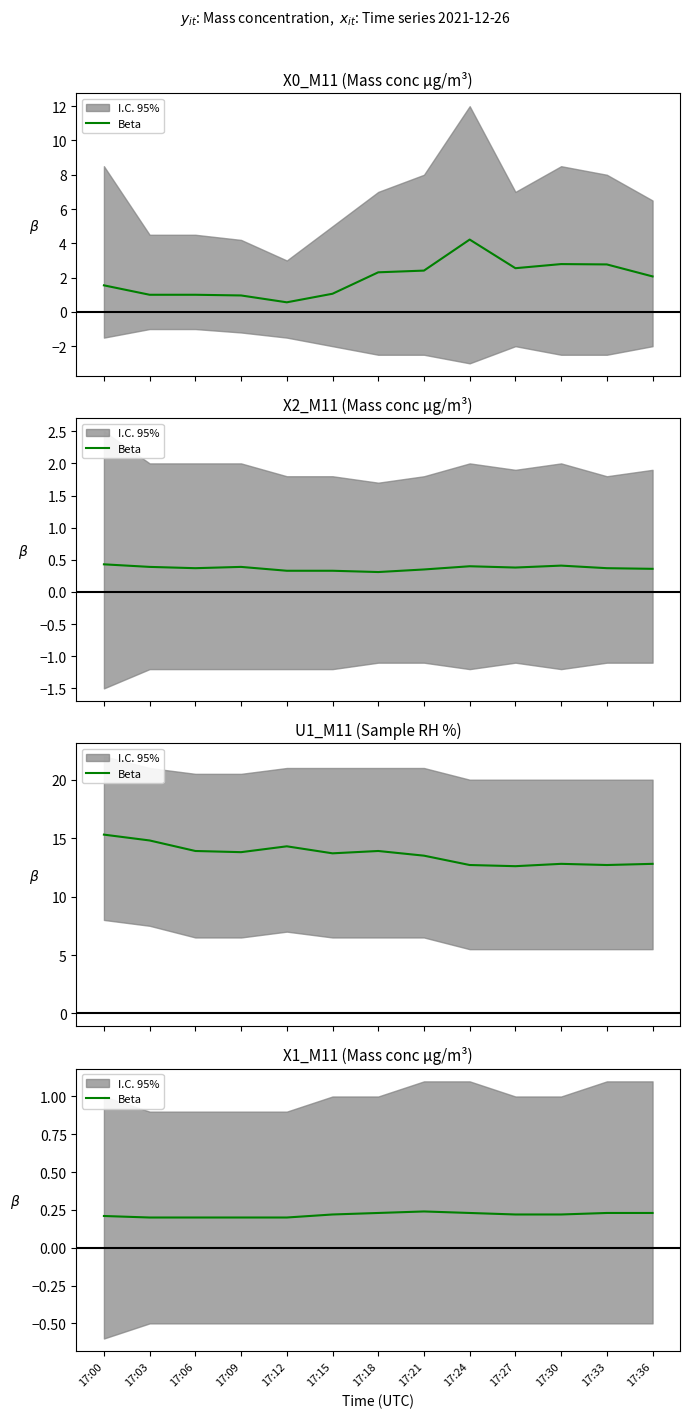

True or false: the data has more than 0 interior local peaks.

True